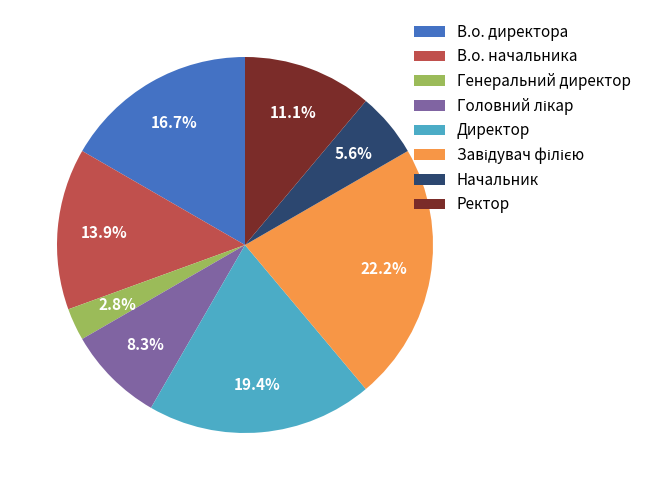

Approximately how many times larger is the value at В.о. начальника compared to Директор?

0.7